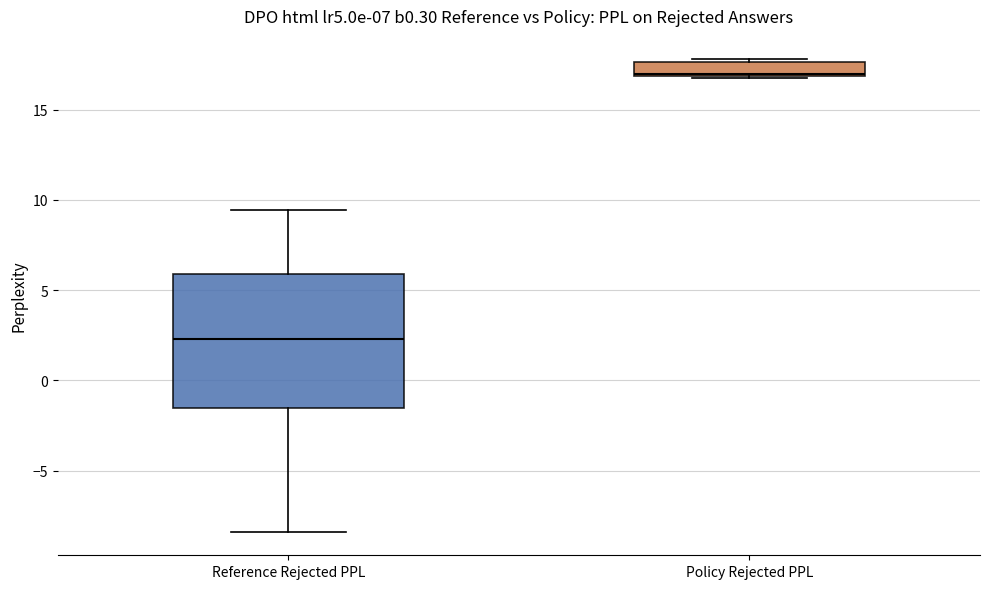

Reading left to right, transcribe this box plot: for each box, give where its median line is, the range the box spans, and where its two whiskers end, as read against the y-axis. The values are not printed on the chart, so give them approximately, as read against the axis.

Reference Rejected PPL: median 2.5, box -1.5 to 6.0, whiskers -8.5 to 9.5
Policy Rejected PPL: median 17.0, box 17.0 to 17.5, whiskers 16.5 to 18.0